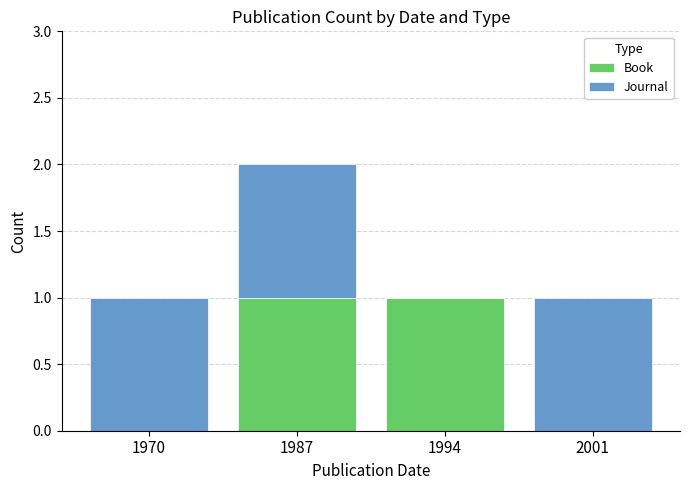

The value of Book at 1994 is 2. True or false?

False